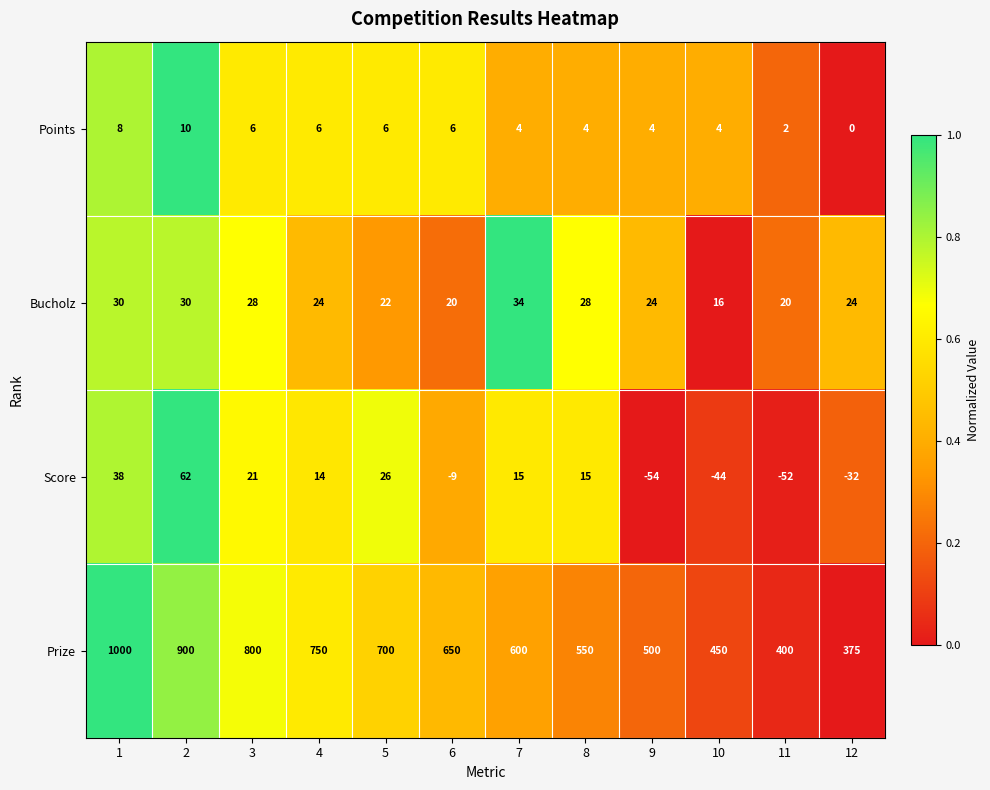

Which series changed the most between 2 and 4?

Prize